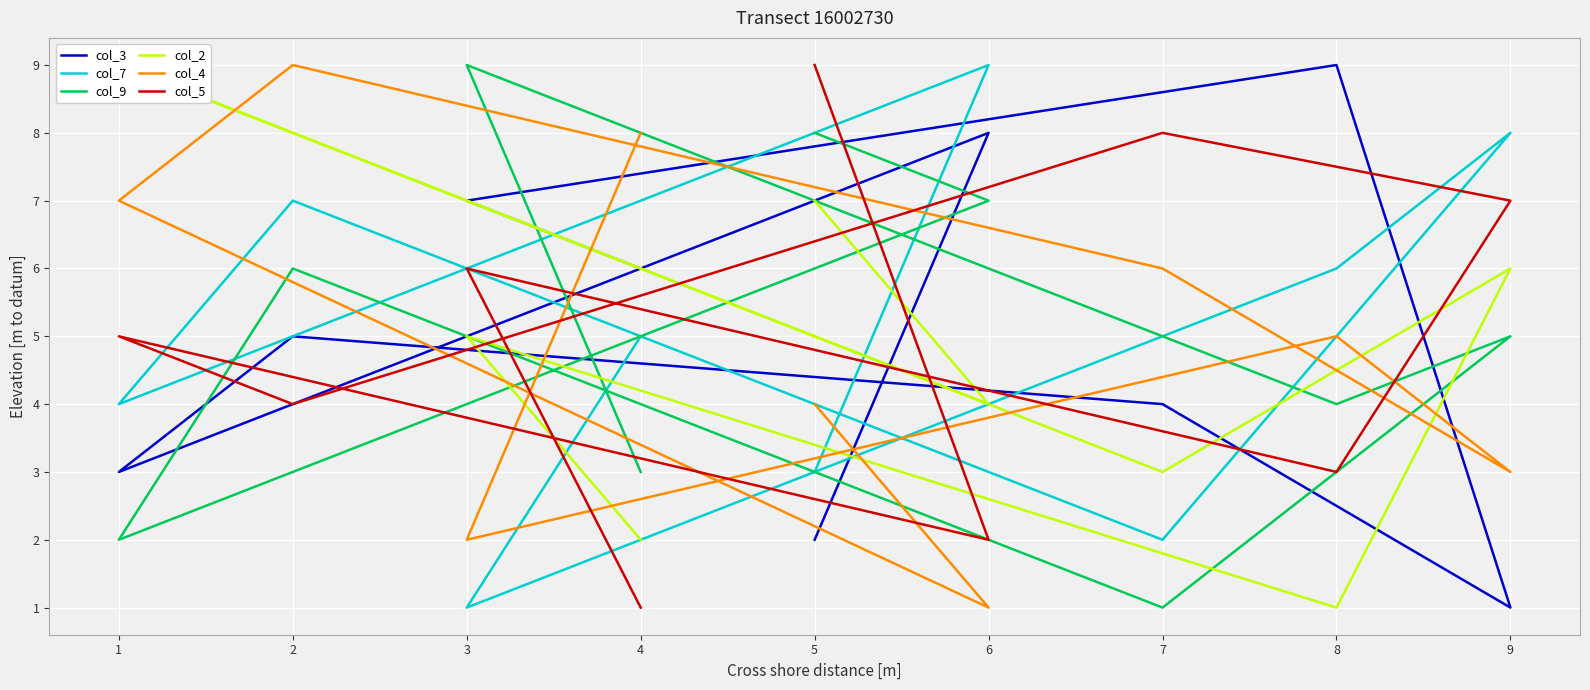

Count the col_7 values in the range 3 to 7.

5